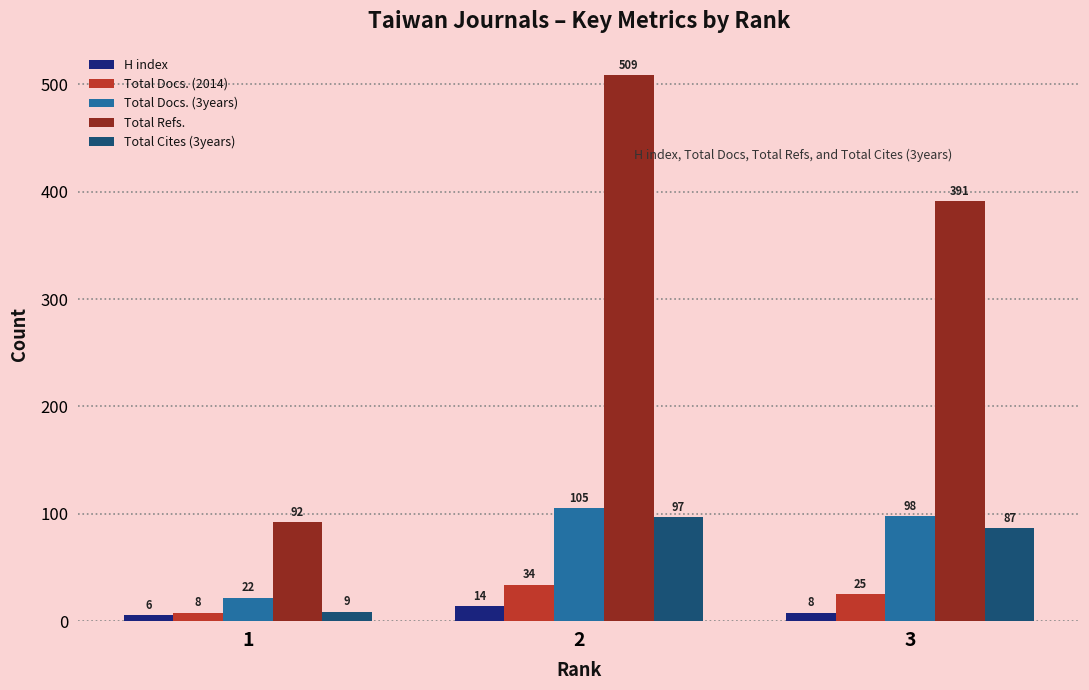

Which series has the widest spread of values?

Total Refs.